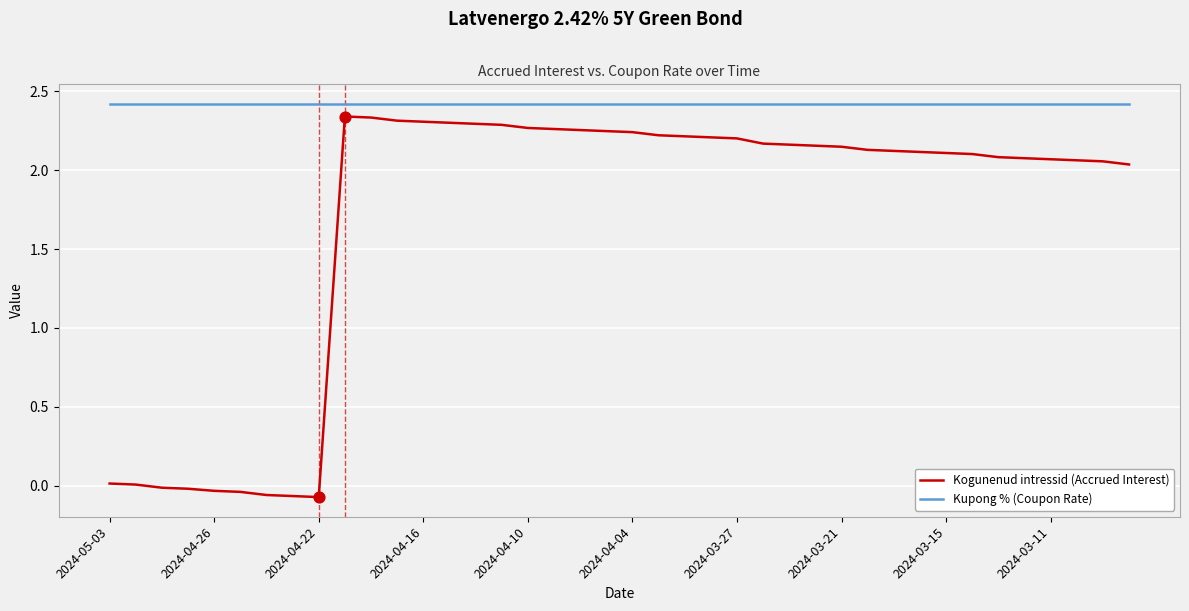

Which series has the widest spread of values?

Kogunenud intressid (Accrued Interest)